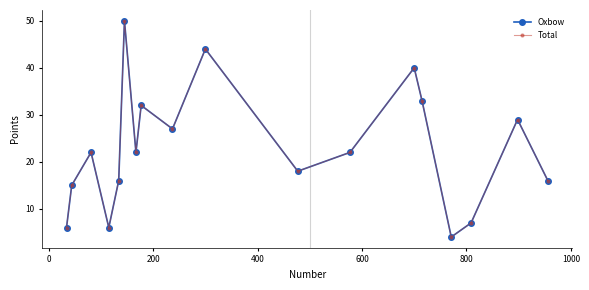

Is this an area chart (filled region under the line)?

No